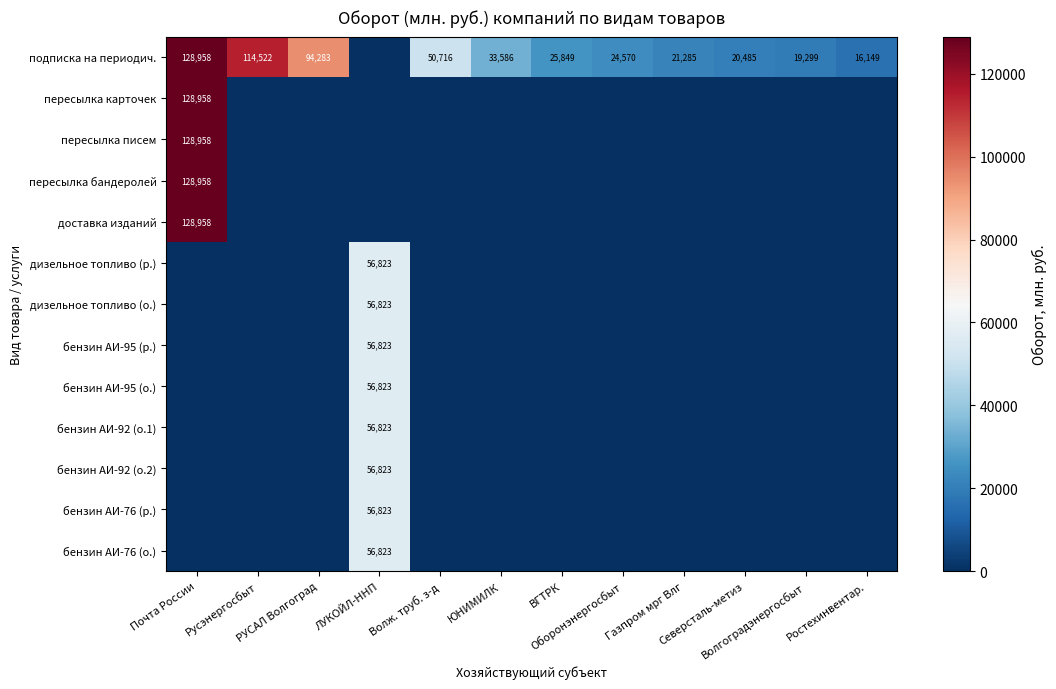

Which label corresponds to the largest value in the chart?

Почта России